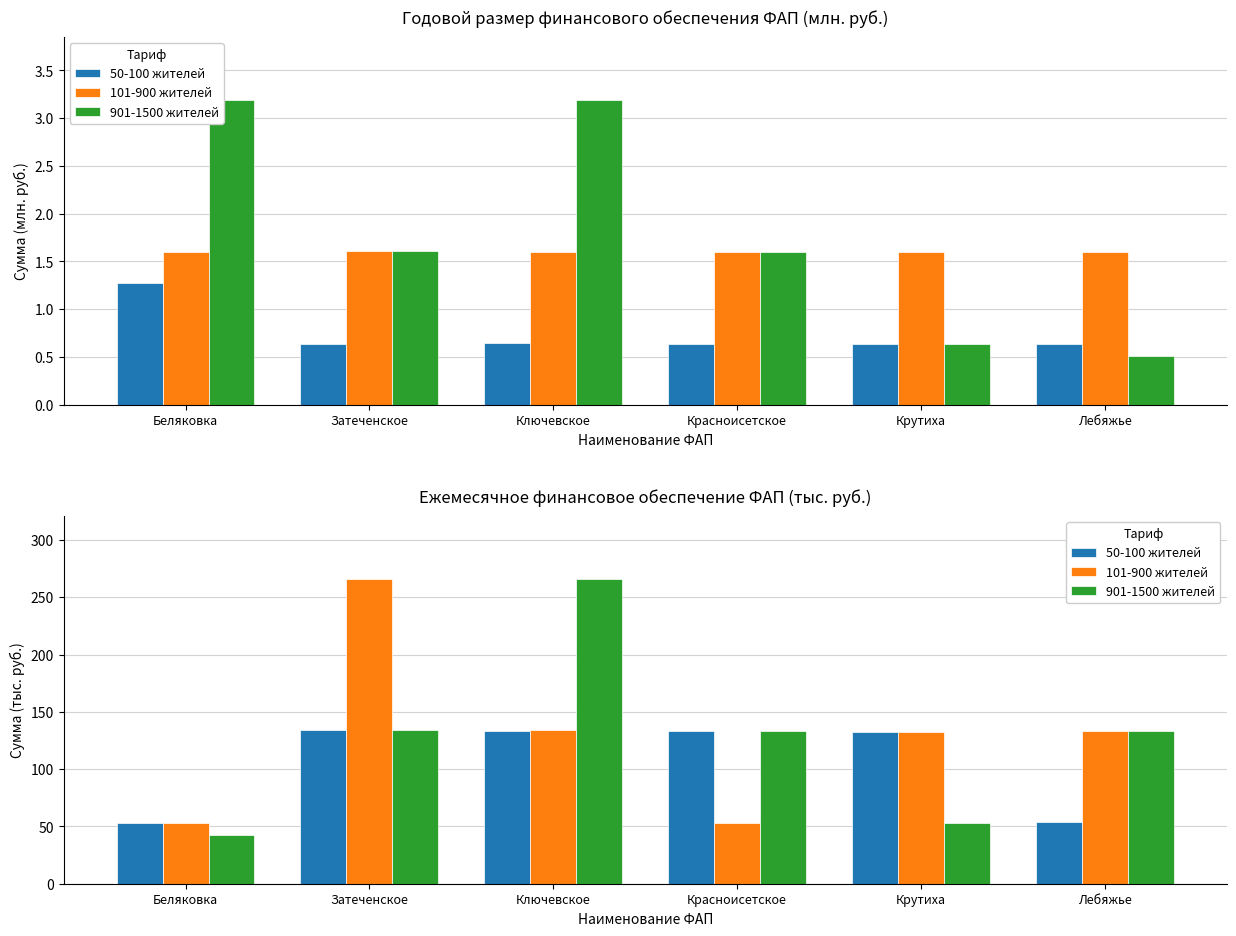

What is the difference between the maximum and minimum values in the 901-1500 жителей series?

223.1